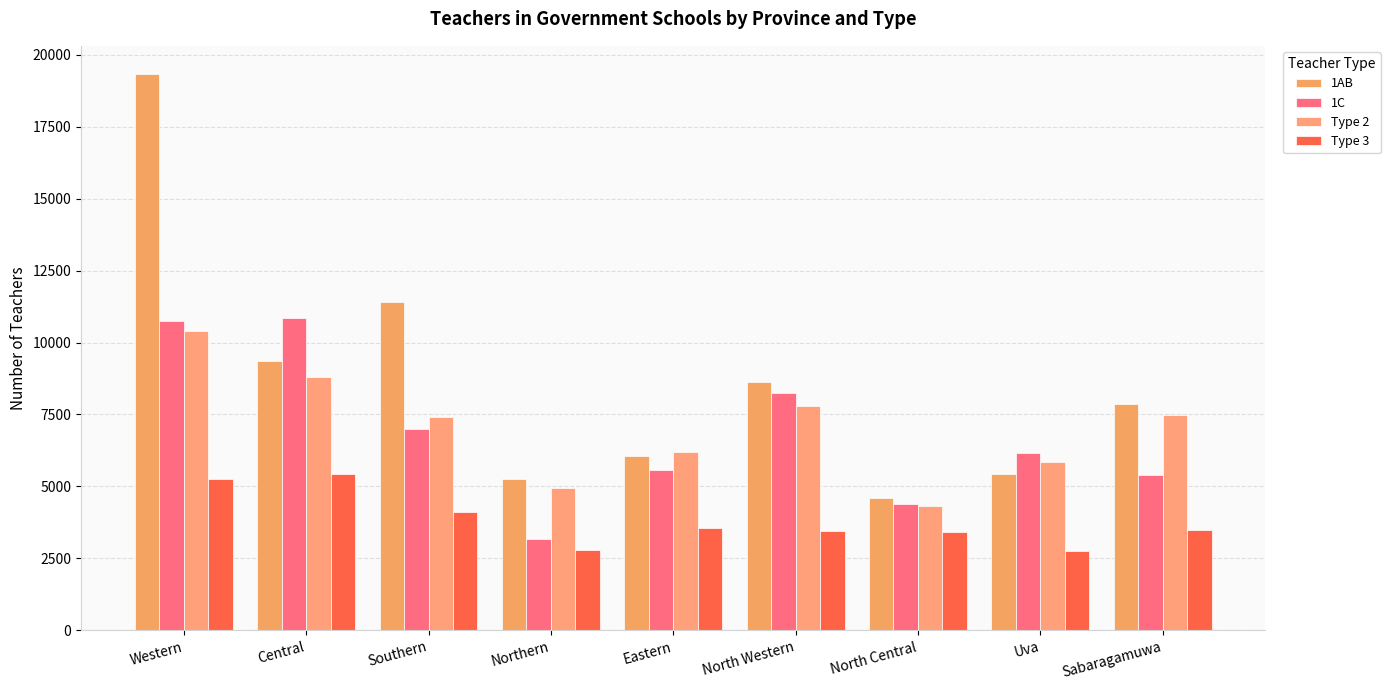

How many bars are there in total?

36